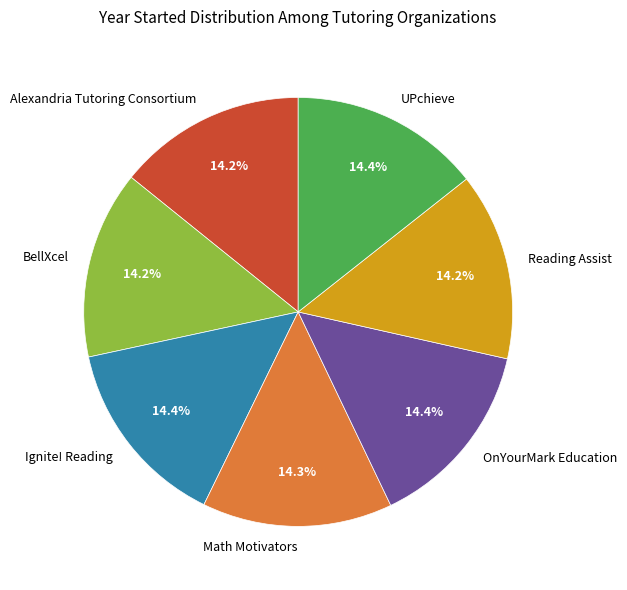

How many slices are in this pie chart?

7